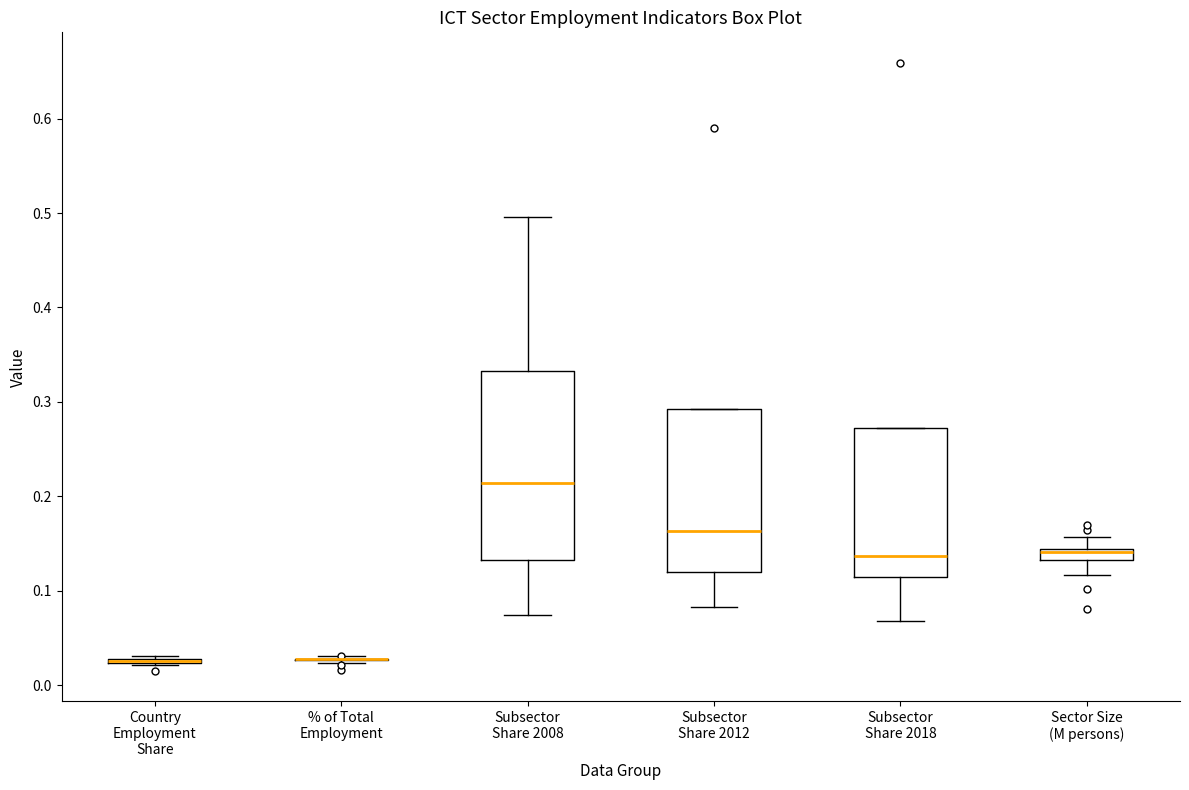

Comparing the boxes themselves (not the whiskers), which one is the tallest?

Subsector Share 2008